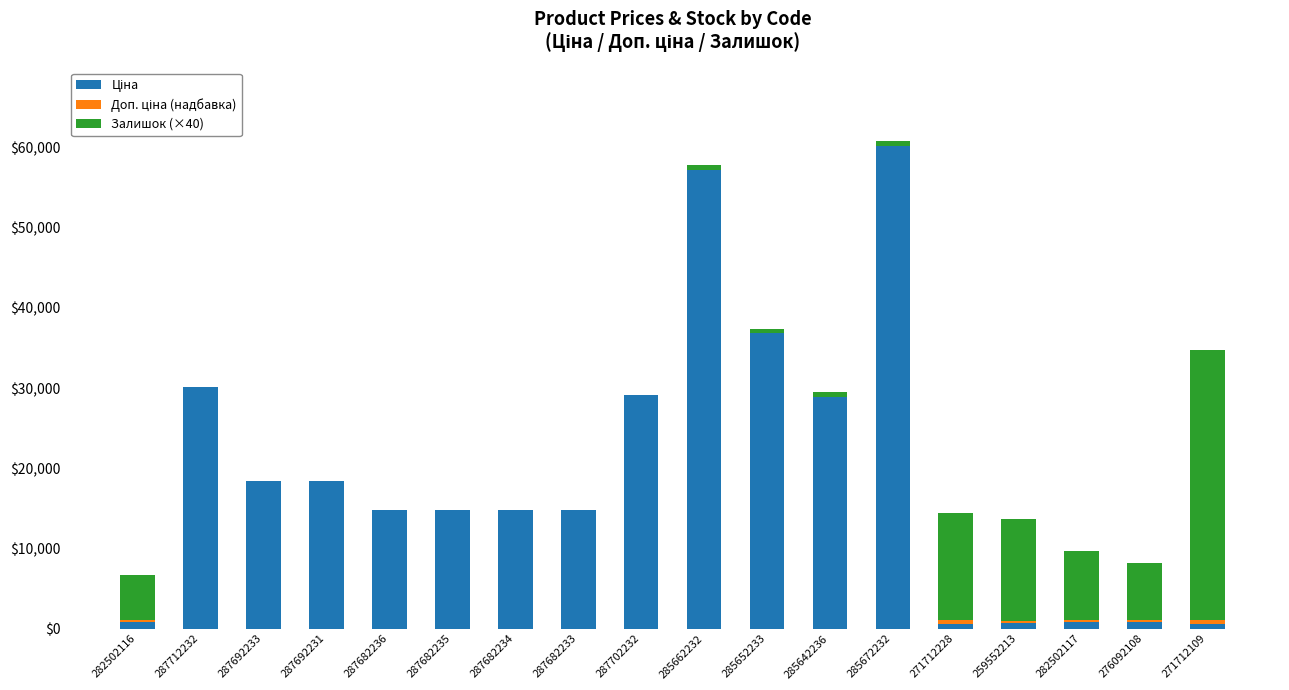

Are the bars grouped side by side (vs. stacked)?

No